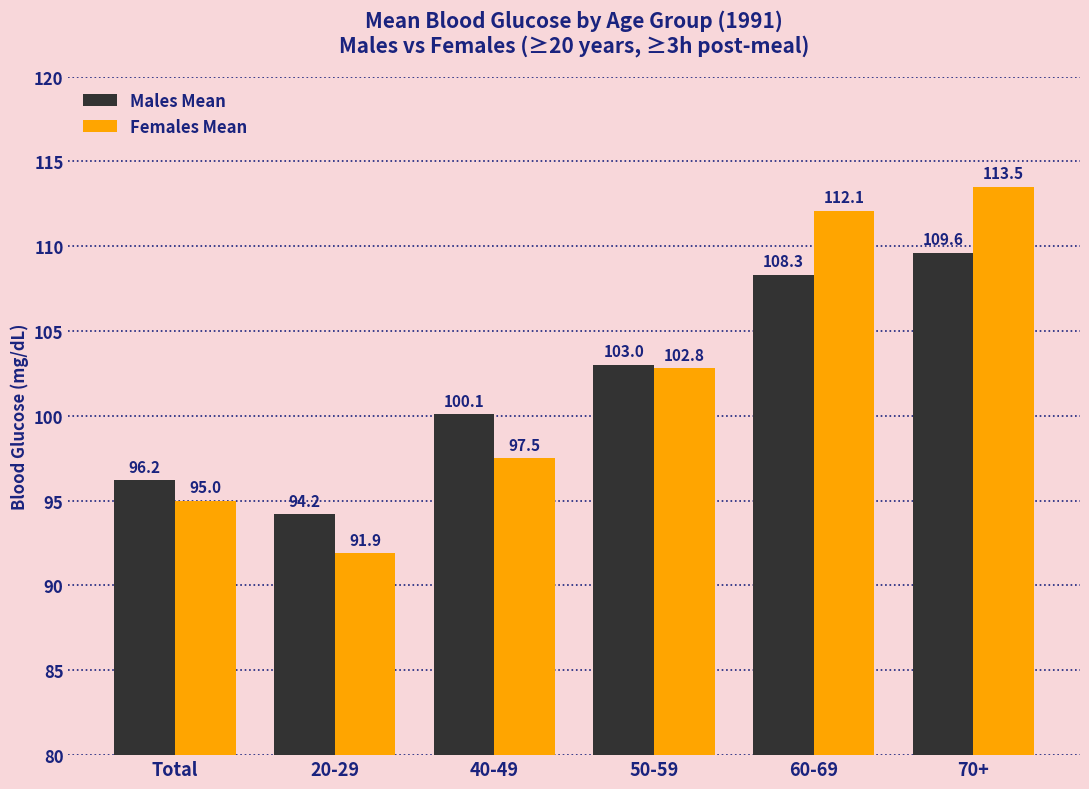

Reading left to right, what are all the values shown in this chart?

Males Mean: Total=96.2	20-29=94.2	40-49=100.1	50-59=103.0	60-69=108.3	70+=109.6
Females Mean: Total=95.0	20-29=91.9	40-49=97.5	50-59=102.8	60-69=112.1	70+=113.5